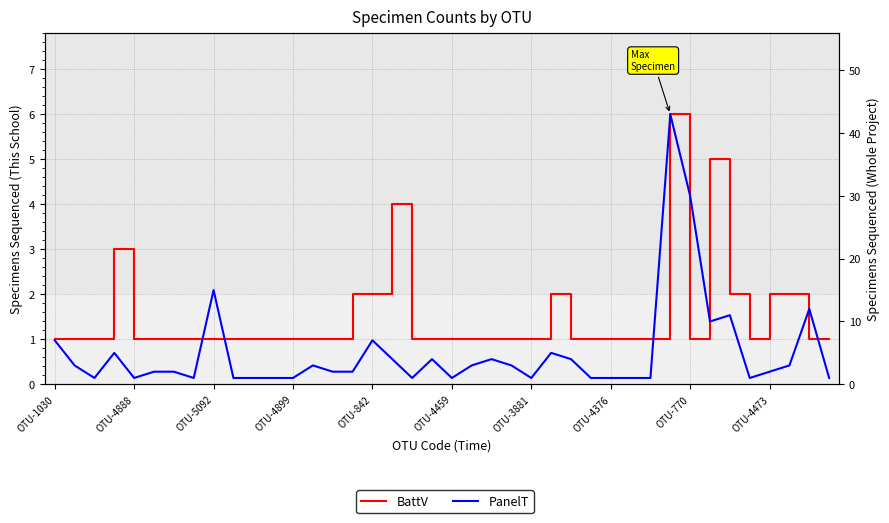

True or false: PanelT has more than 1 points higher than both neighbors.

True